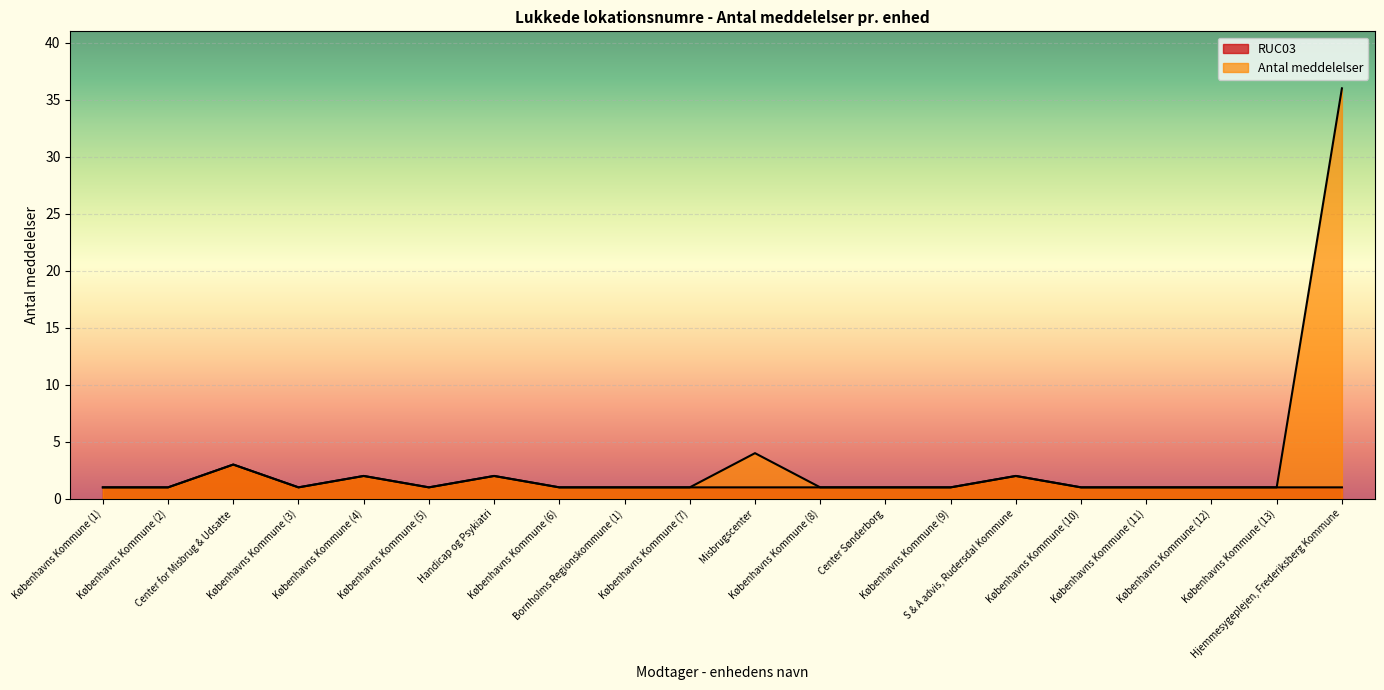

Is the value of Antal meddelelser at Center Sønderborg greater than the value of RUC03 at Københavns Kommune (13)?

No